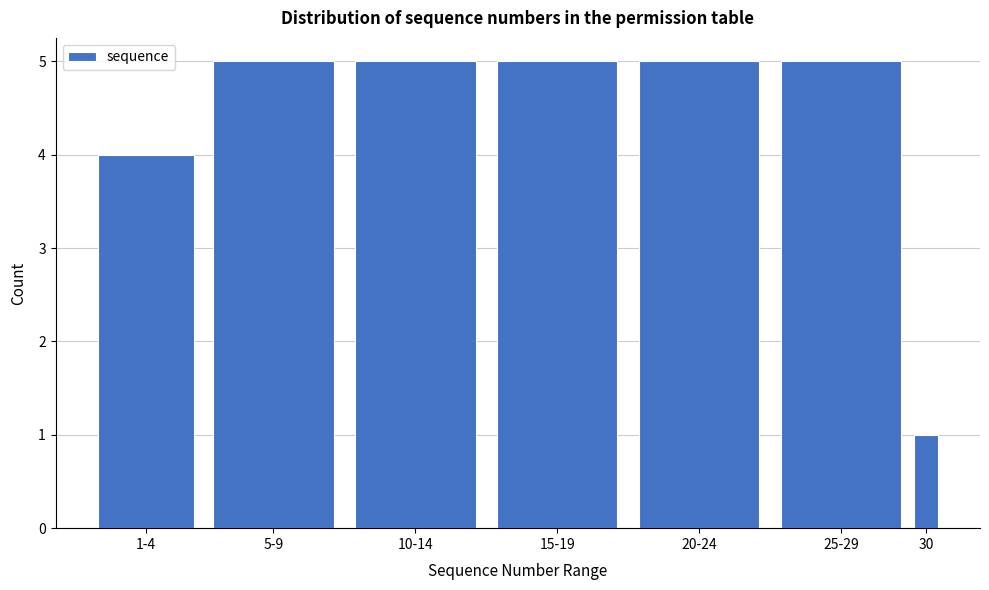

Reading left to right, extract all data points from this chart.

4	5	5	5	5	5	1